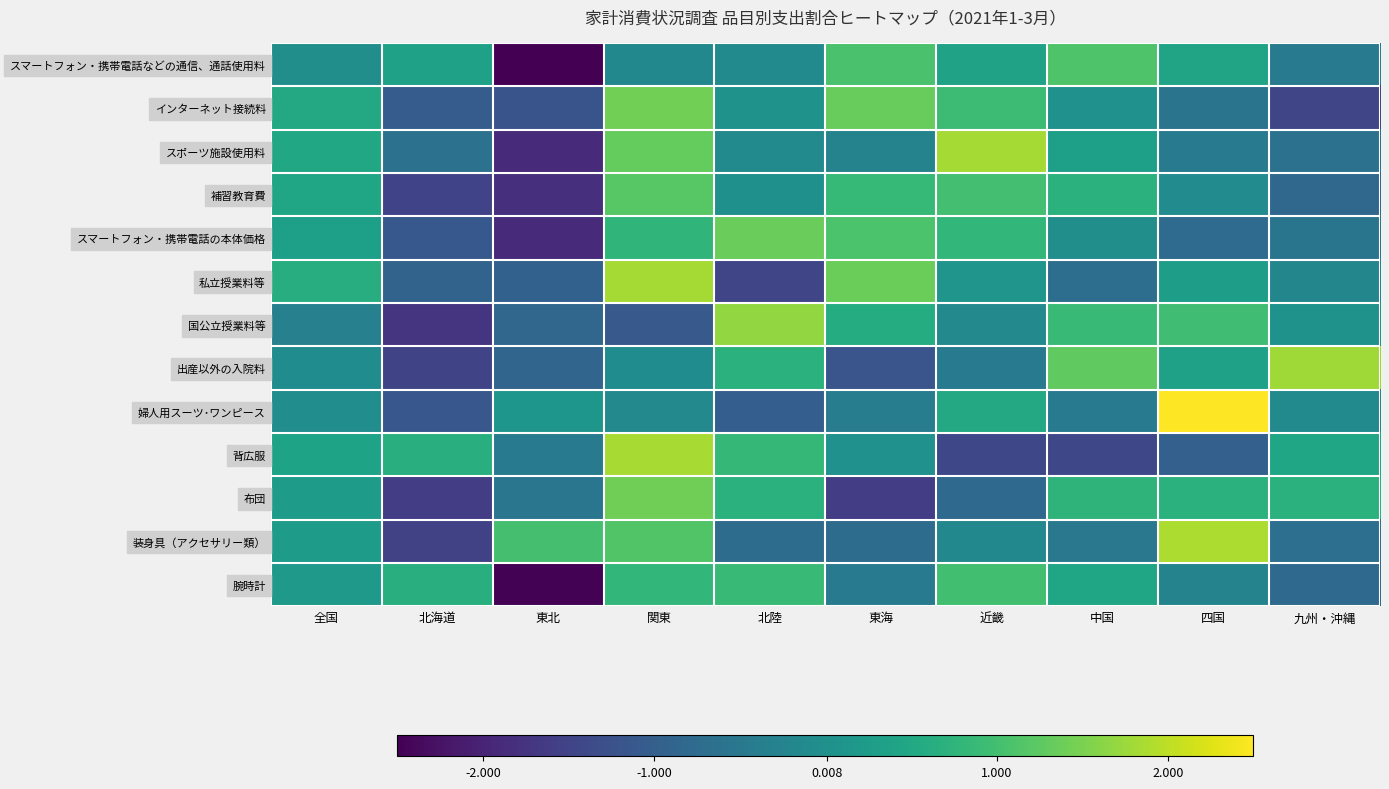

Which series has the widest spread of values?

婦人用スーツ･ワンピース